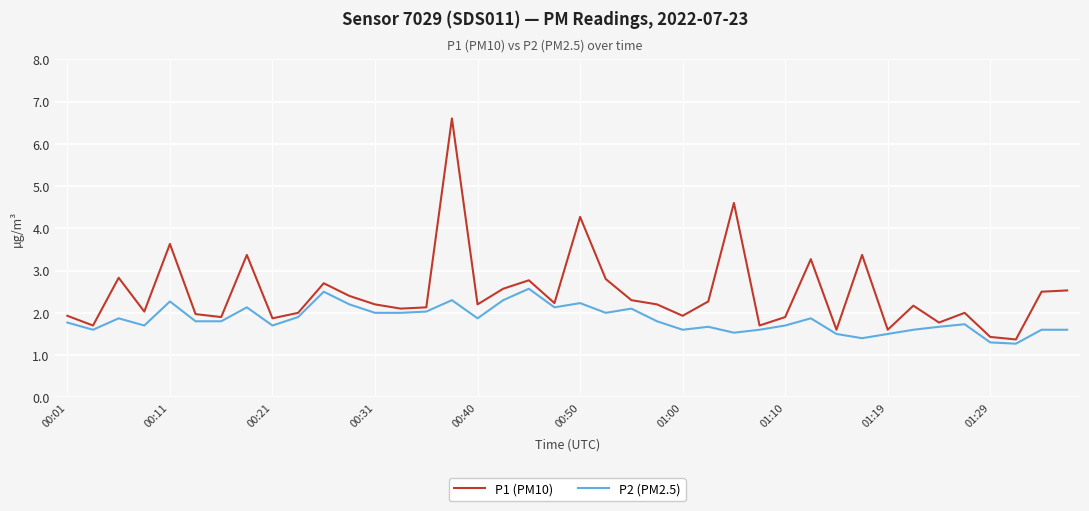

Which series has the largest range (max minus min)?

P1 (PM10)